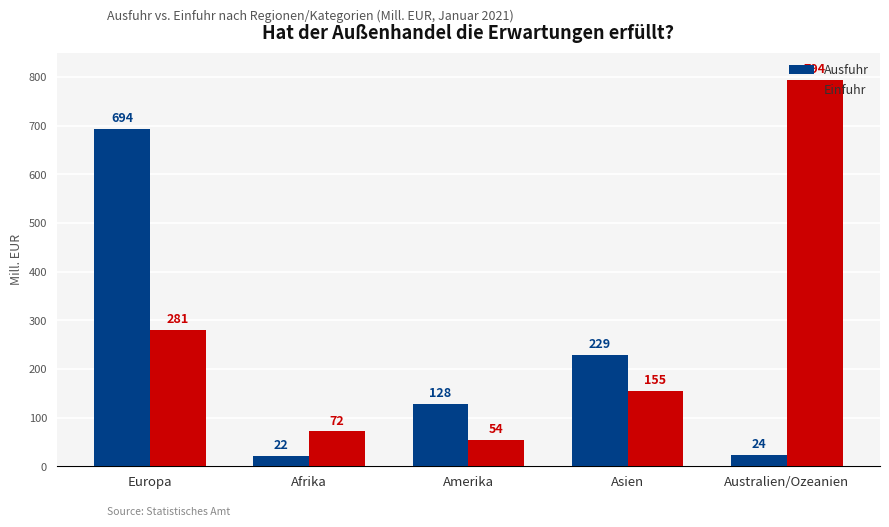

Which series changed the most between Europa and Asien?

Ausfuhr